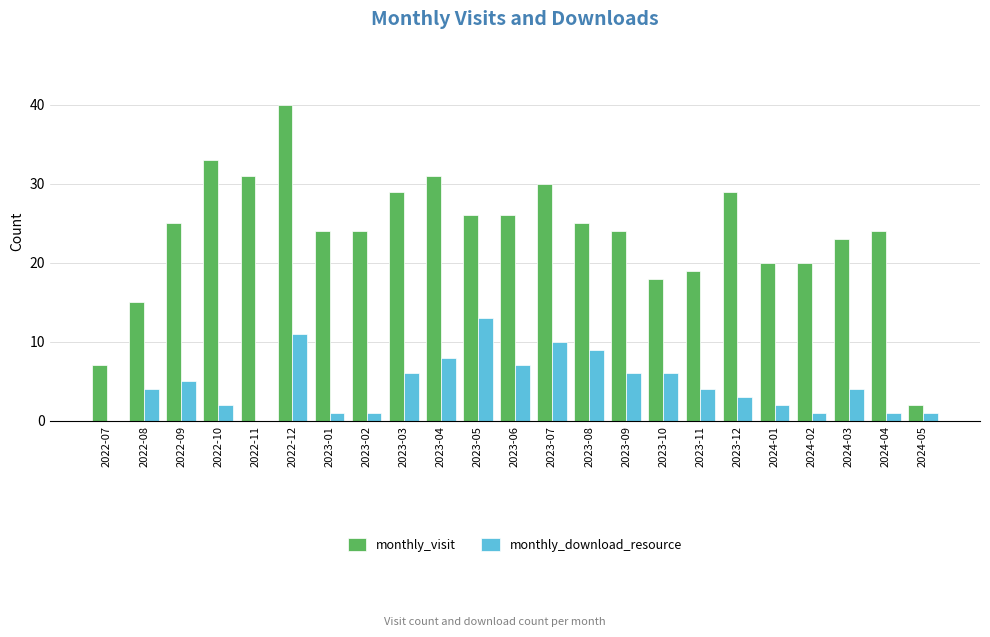

How many series are shown in this chart?

2